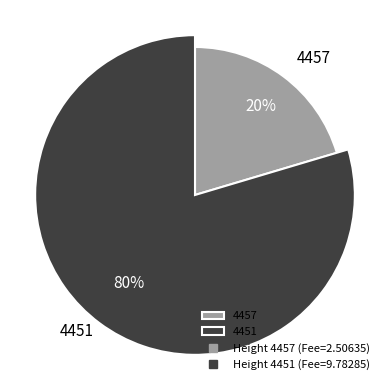

What percentage is the 4451 slice, to the nearest percent?

80%